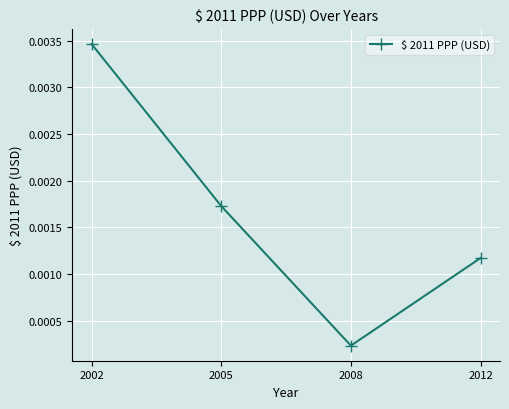

Rank the categories by value from highest to lowest.

2002, 2005, 2012, 2008